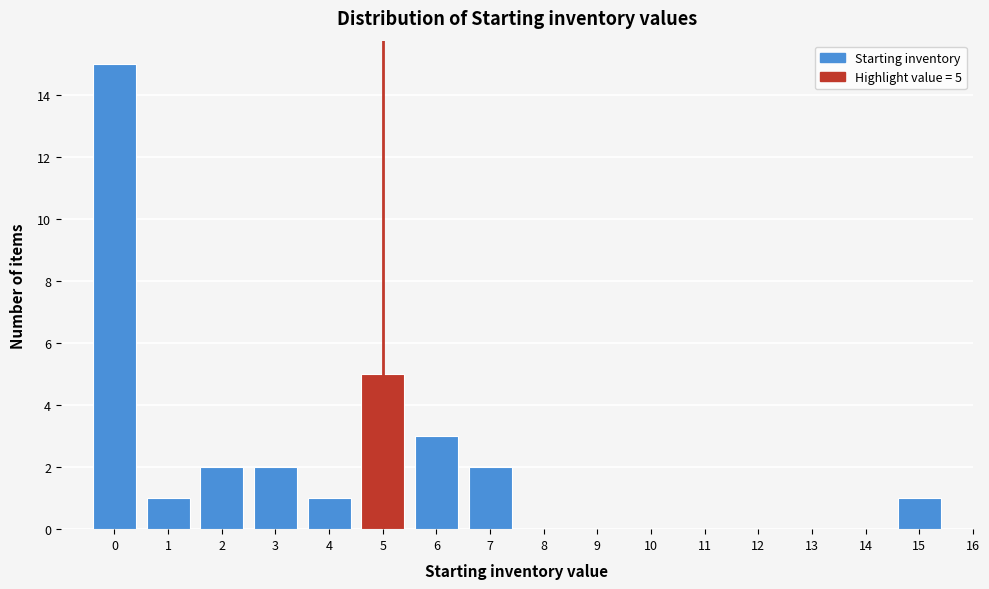

Over which range of the x-axis is the bar tallest?

-0.5 to 0.5